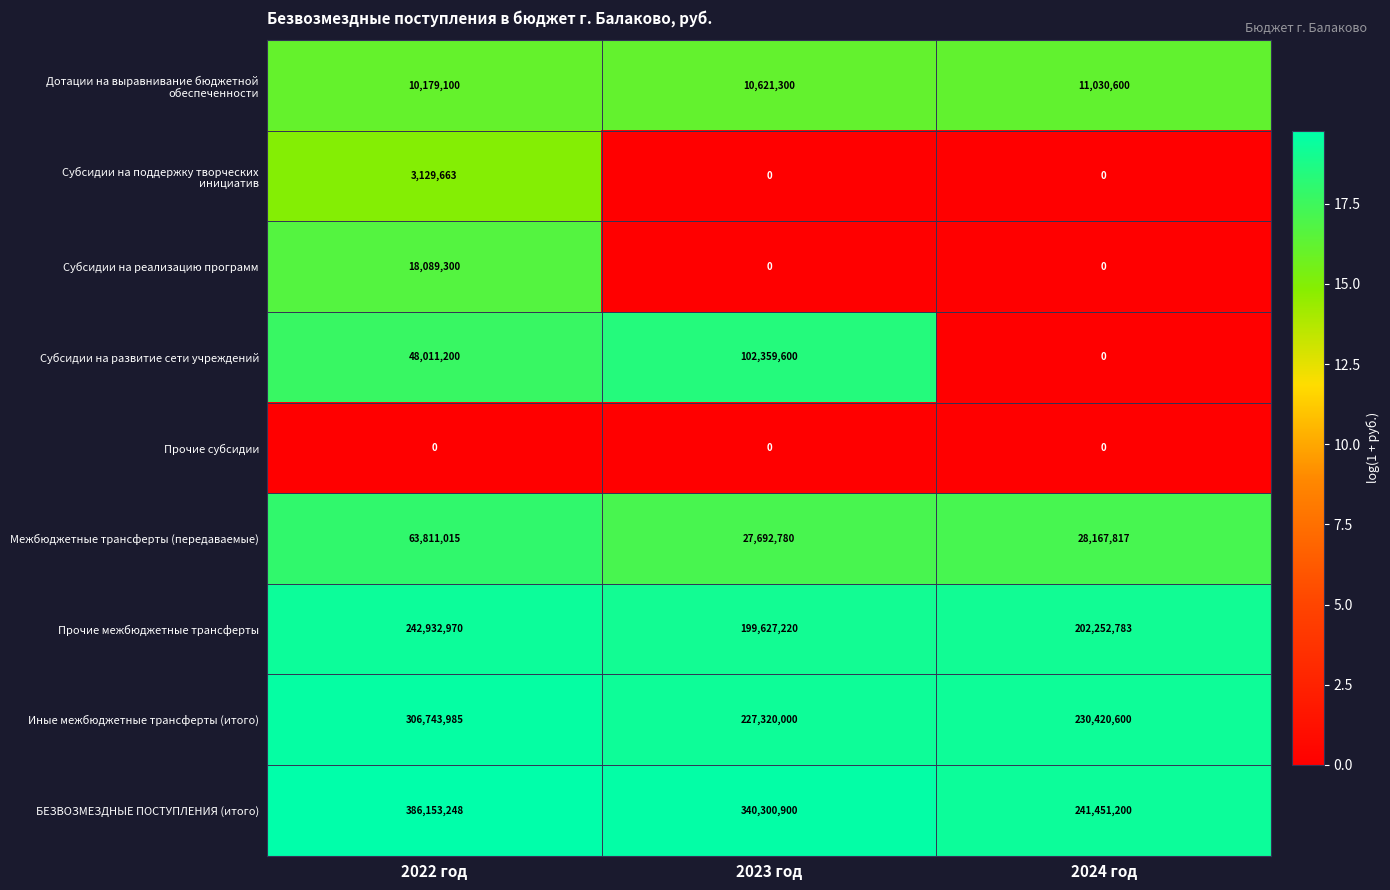

At which category is the sum across all series the highest?

2022 год